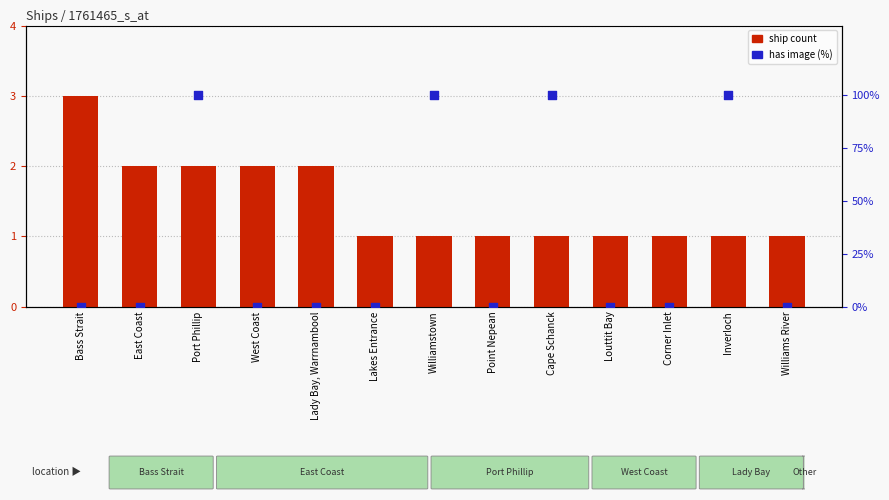

What is the total value across all series at Bass Strait?

3